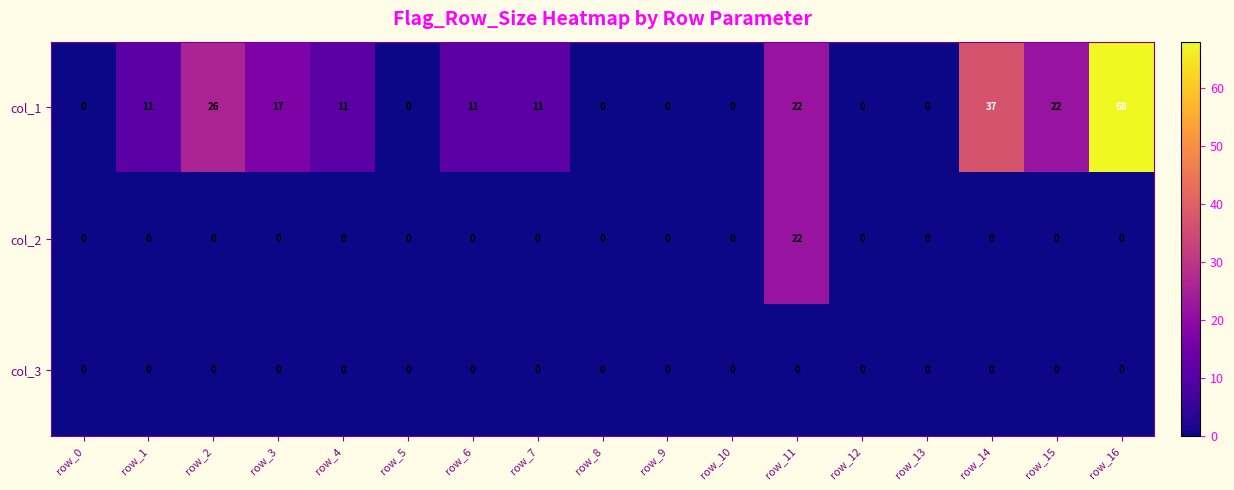

What is the spread (max minus min) of values at row_14?

37